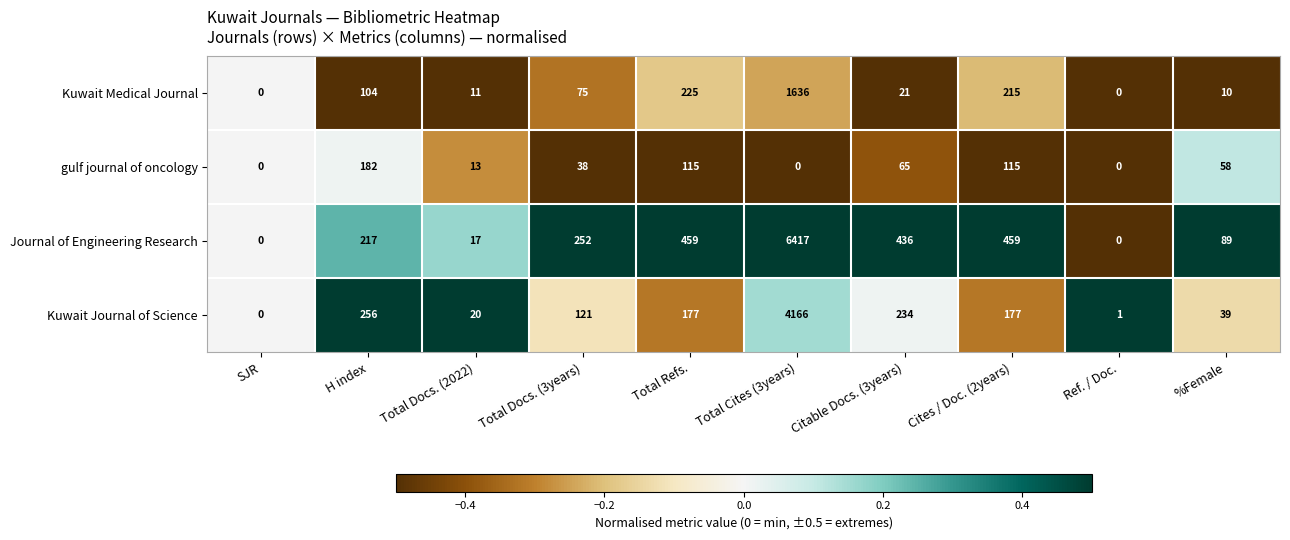

The value of Kuwait Medical Journal at Ref. / Doc. is -795. True or false?

False